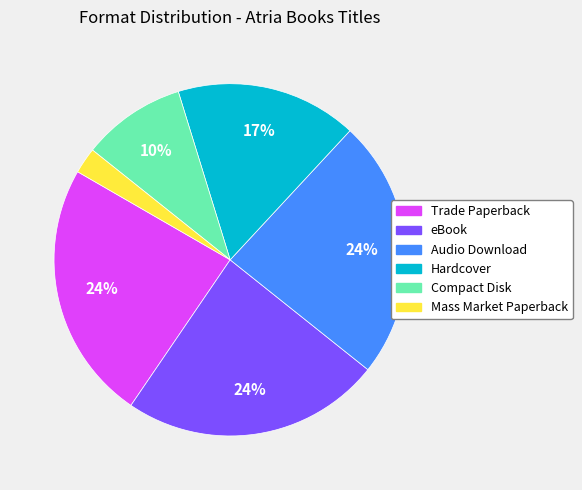

Count the number of slices in the pie.

6